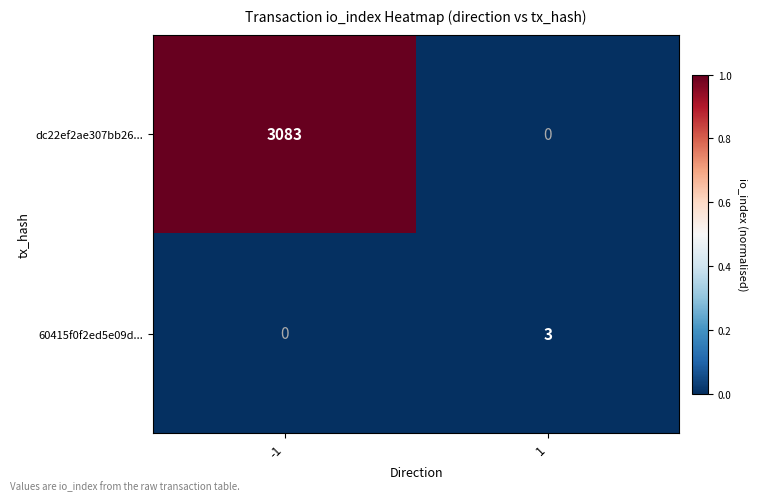

What is the total value across all series at 1?

3